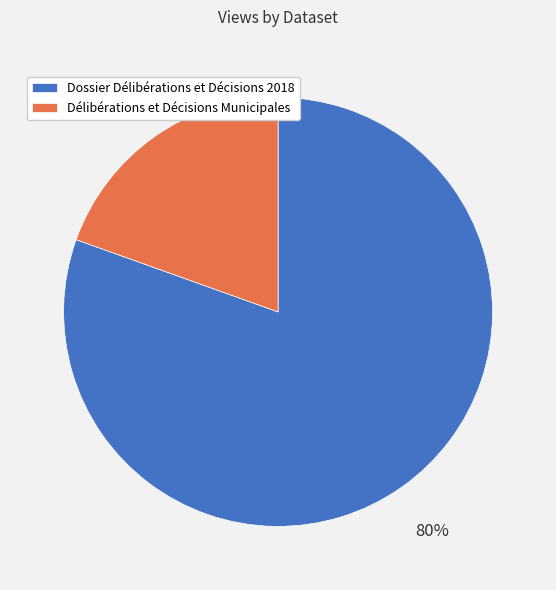

Is it true that Délibérations et Décisions Municipales is 1% of the pie?

False